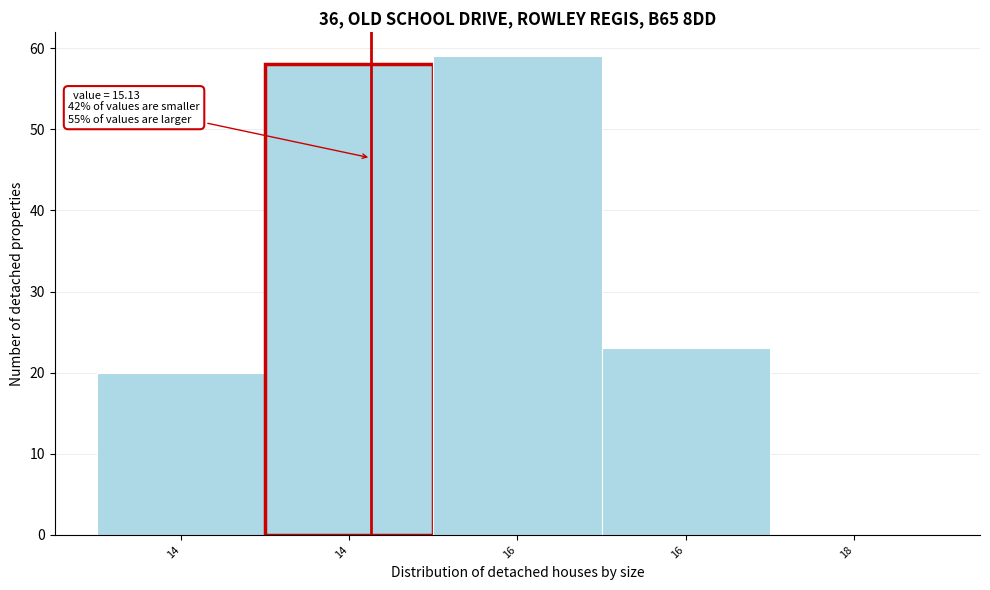

Count the number of data series in this chart.

1